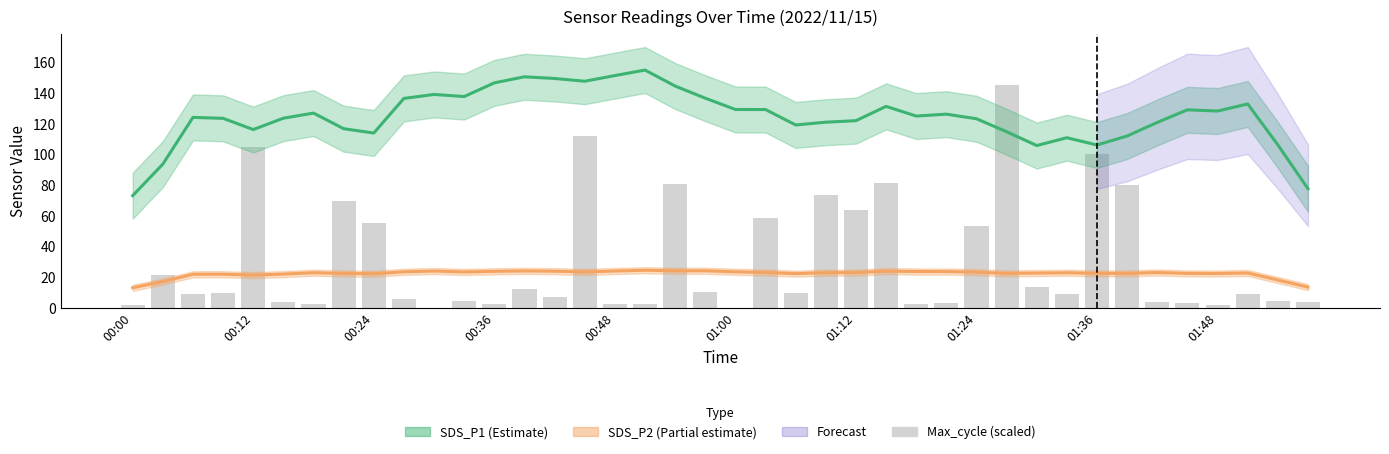

How many values are below 8?

18